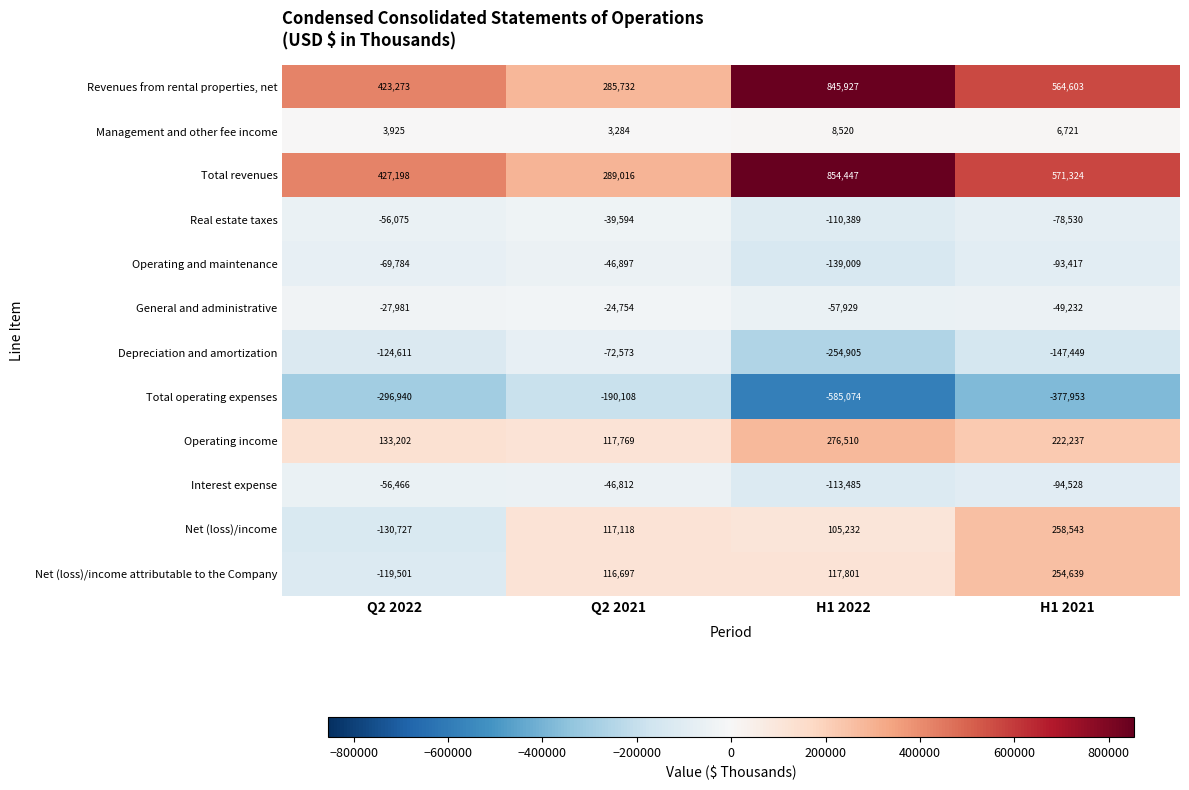

Which series has the largest total across all categories?

Total revenues